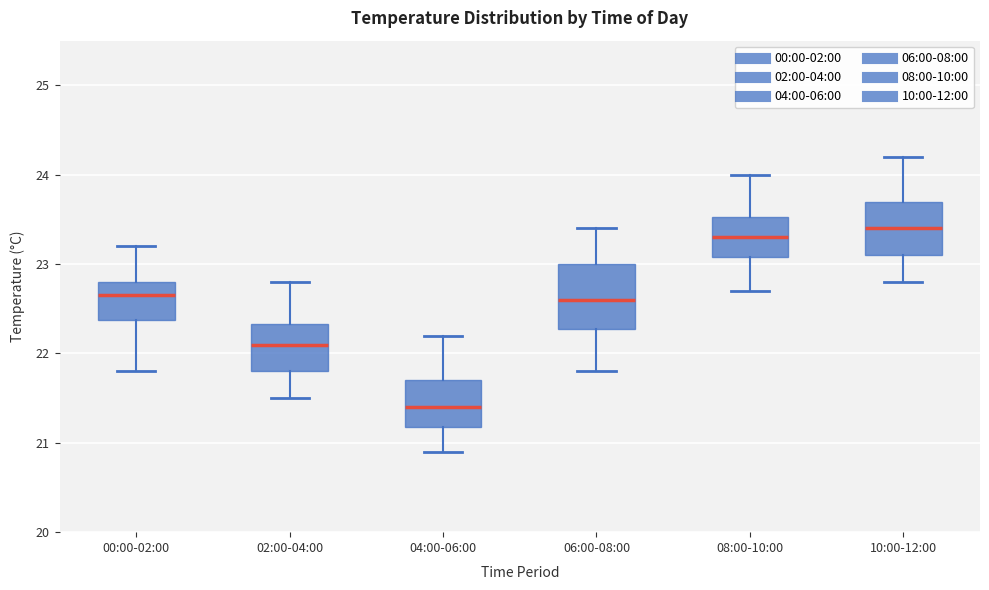

Where does the median line of the box for 06:00-08:00 sit on the y-axis? The values are not printed on the chart, so give them approximately, as read against the axis.

22.6